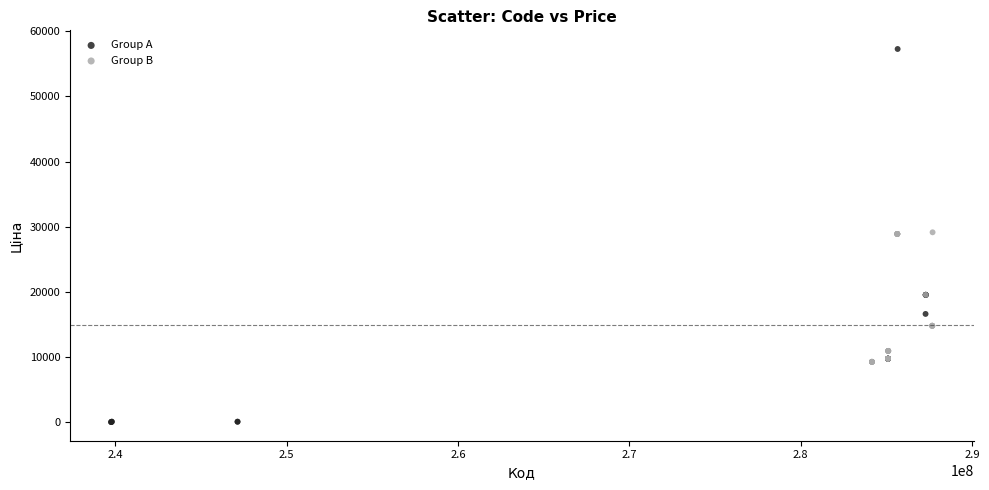

Which series reaches the minimum Y coordinate?

Group A